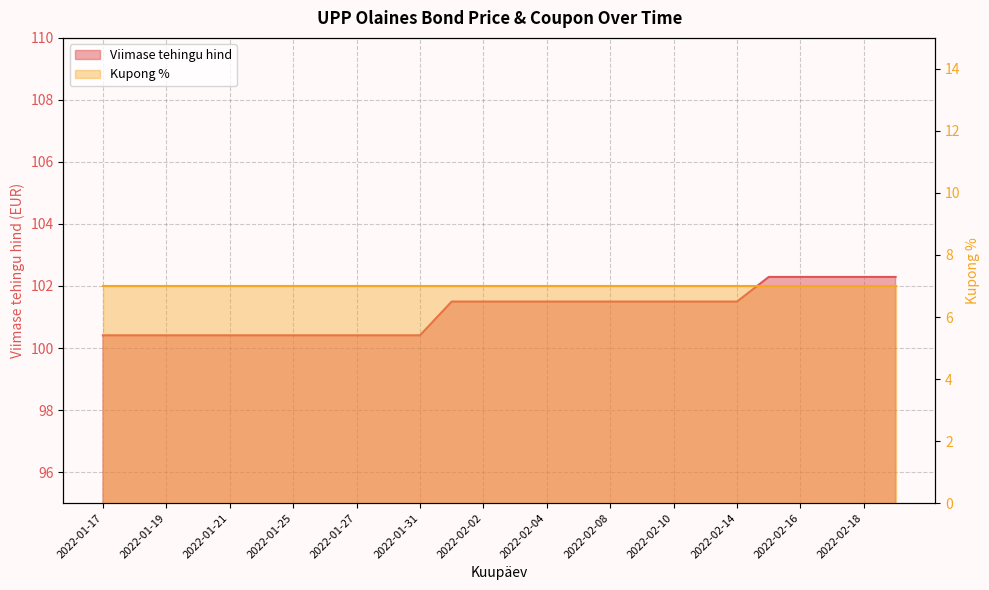

True or false: the data has more than 0 interior local peaks.

False